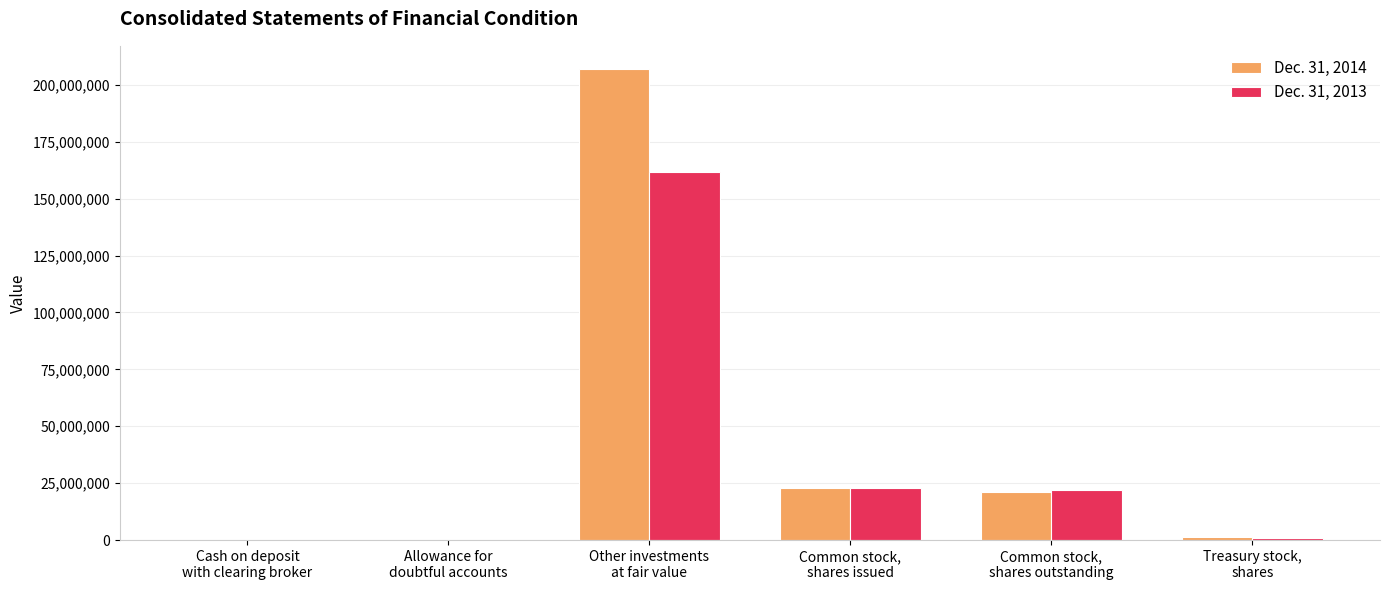

What is the maximum value shown in the chart?

206819000